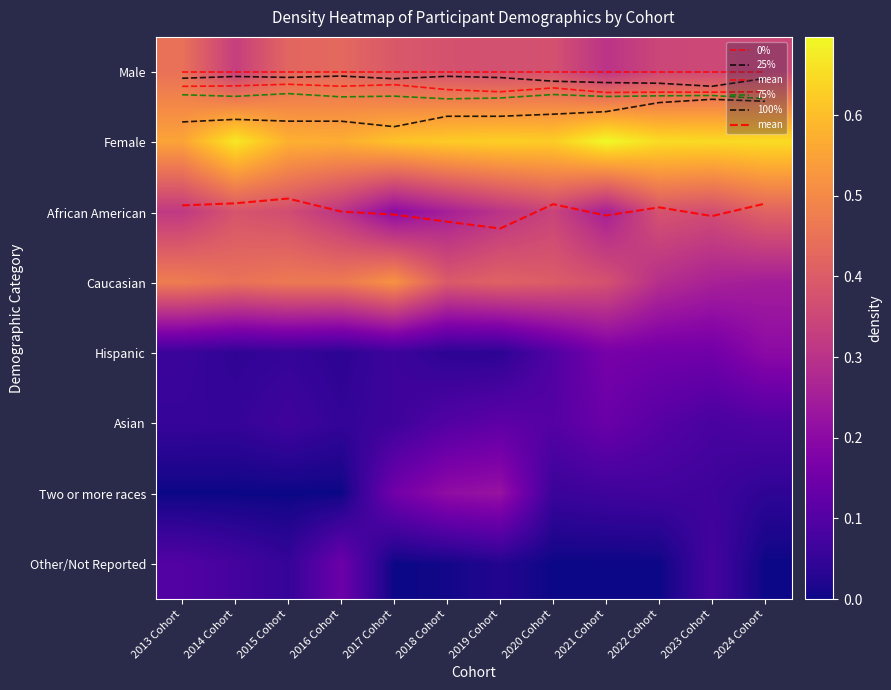

What is the sum of the mean values at 2024 Cohort and 2014 Cohort?

3.7